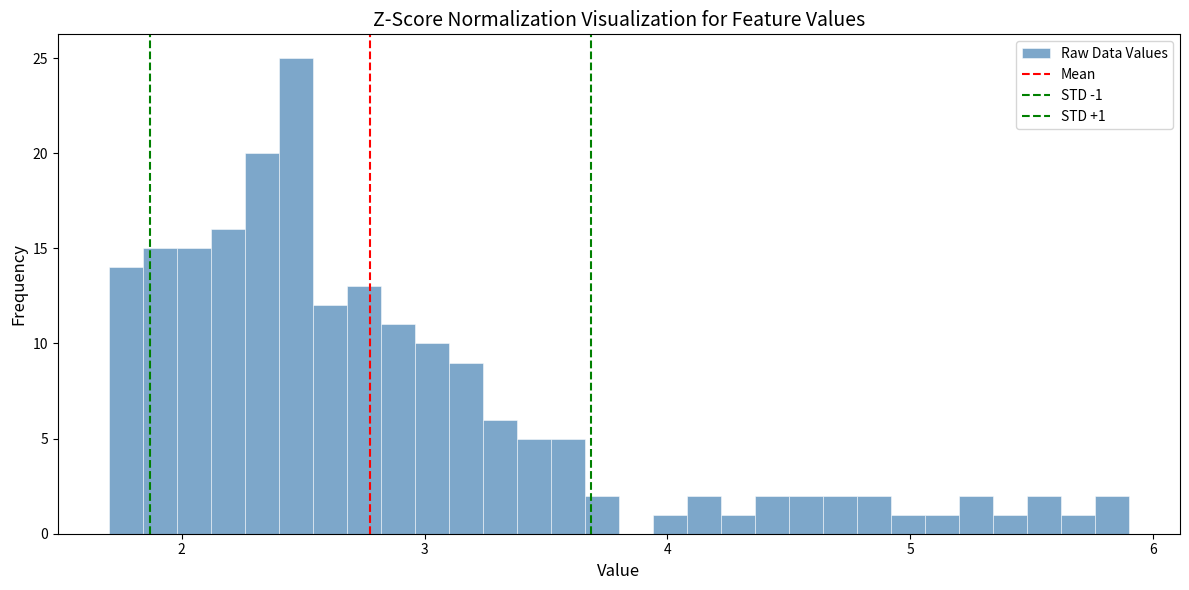

Read against the x-axis, roughly where is the centre of the tallest bar?

2.5